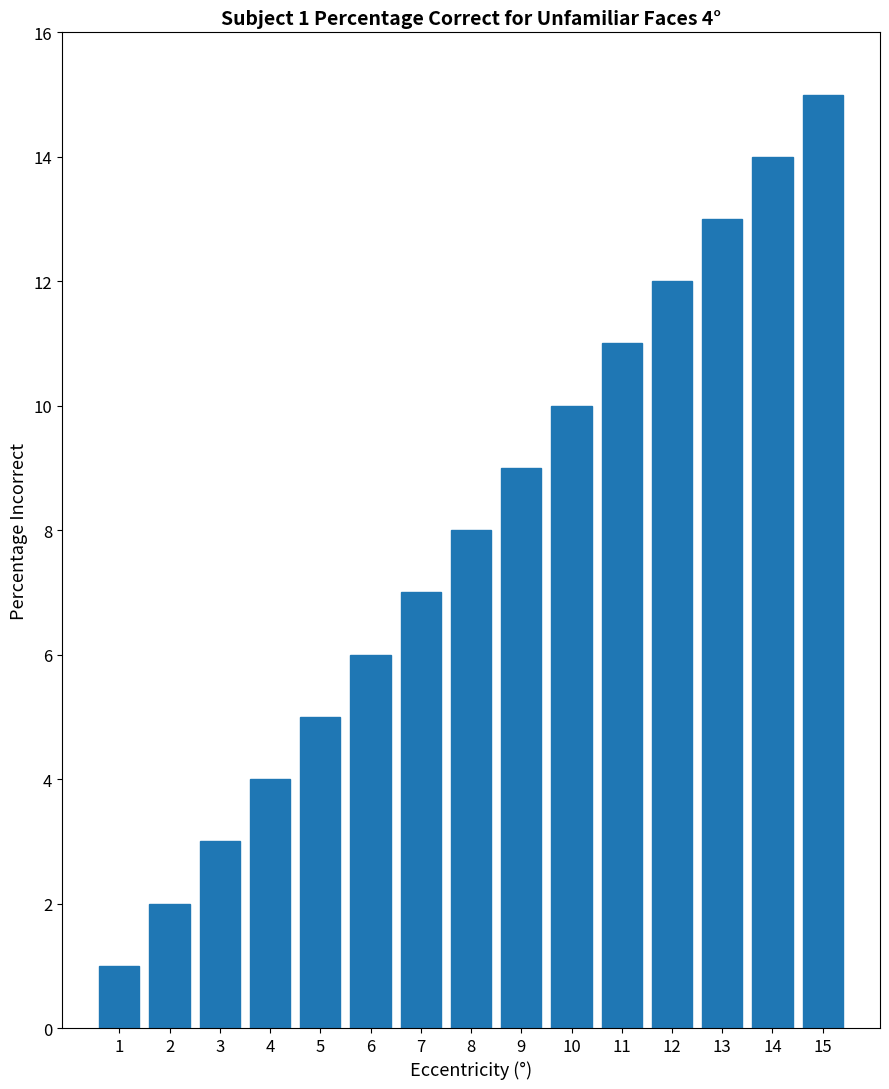

Approximately how many times larger is the value at 7 compared to 6?

1.2